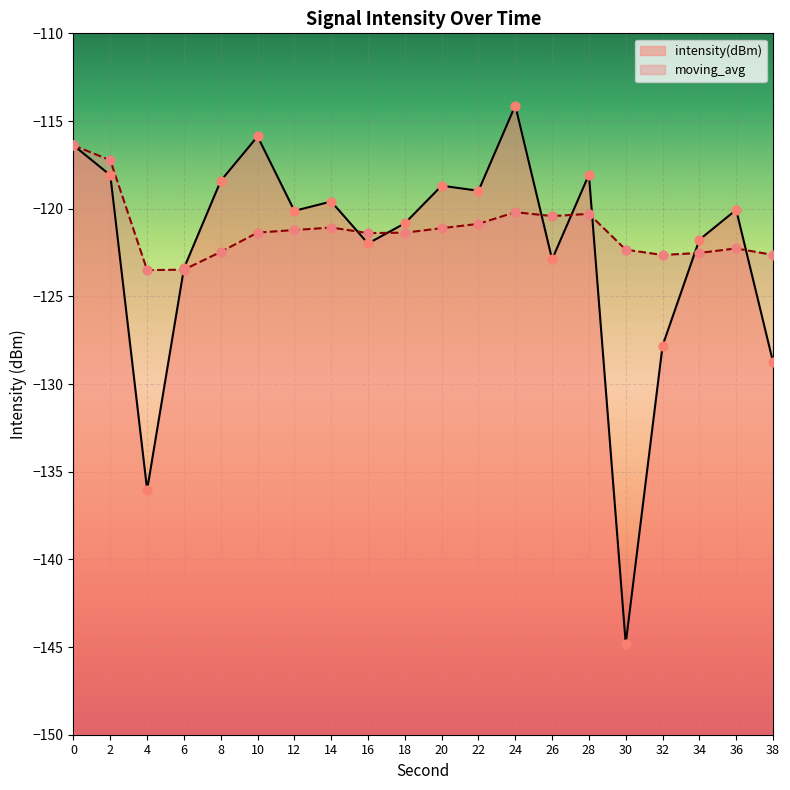

Which series has the largest total across all categories?

moving_avg